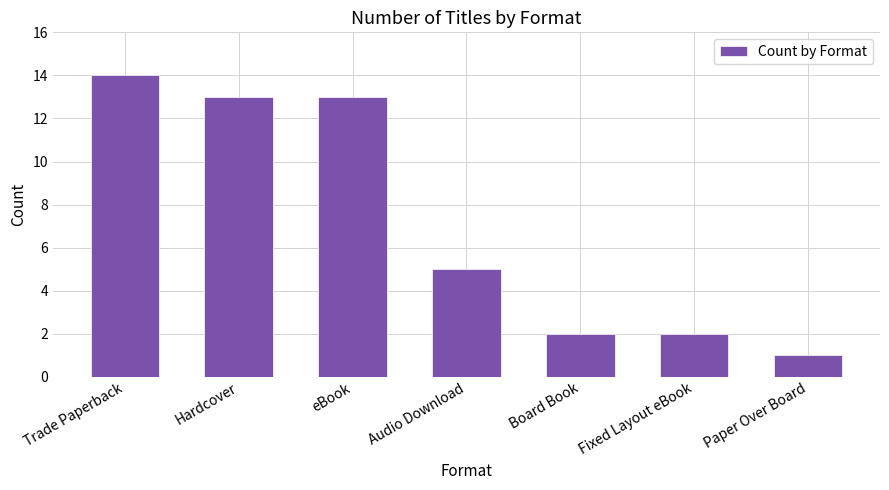

True or false: the data shows 5 at Audio Download.

True